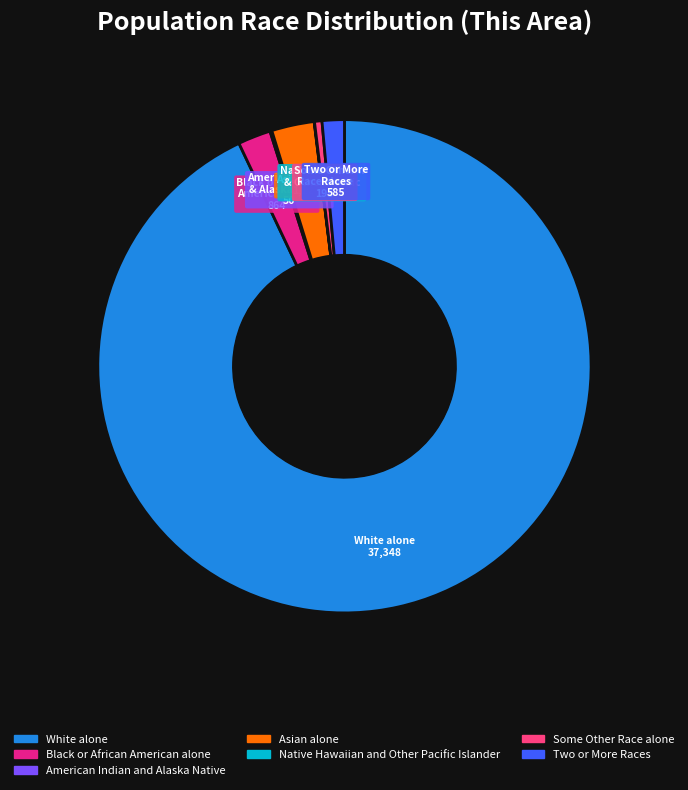

What is the ratio of the value at Some Other Race alone to the value at Two or More Races?

0.3